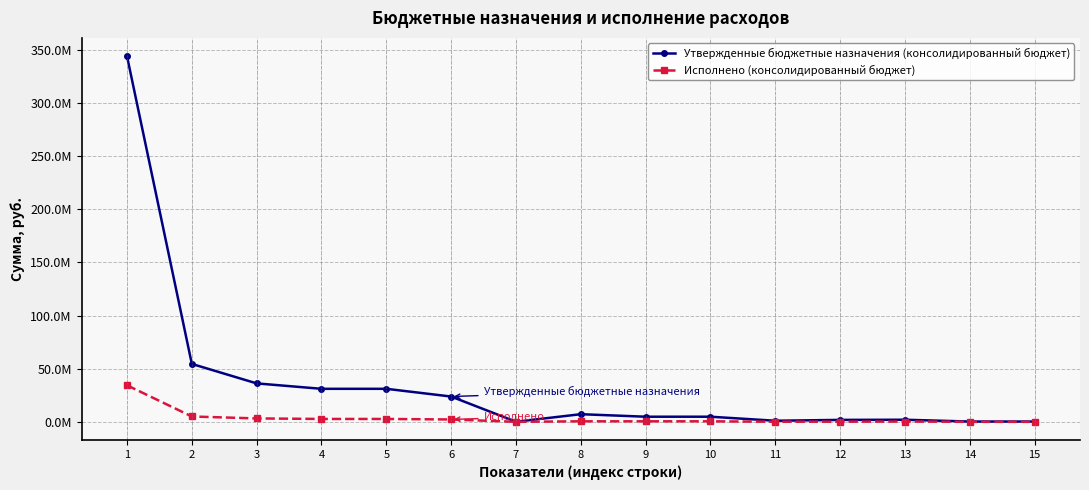

True or false: Исполнено (консолидированный бюджет) and Утвержденные бюджетные назначения (консолидированный бюджет) intersect in this chart.

False